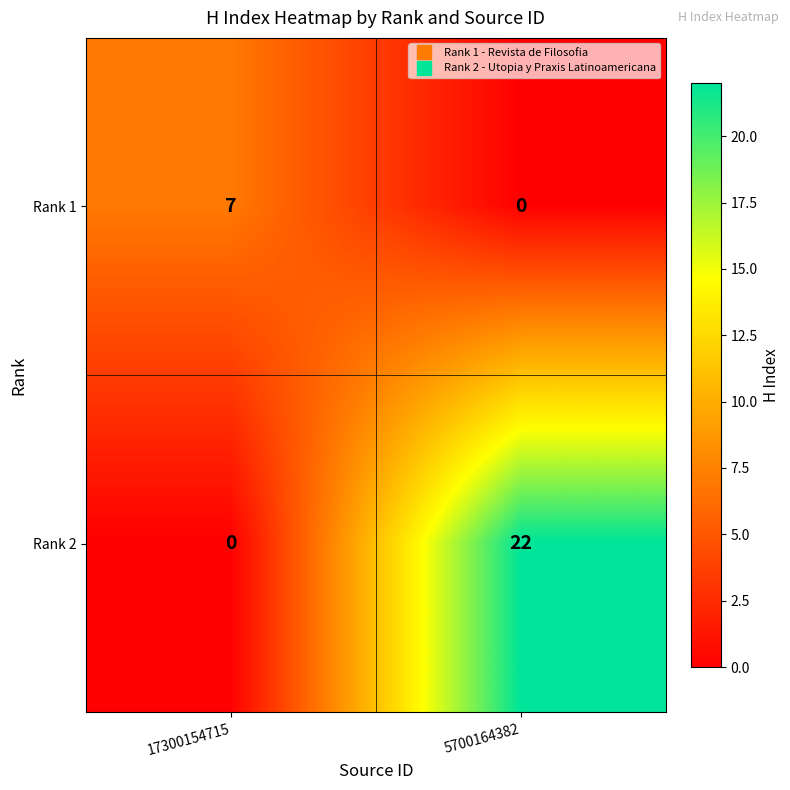

List the series in order of their peak value, lowest first.

Rank 1, Rank 2